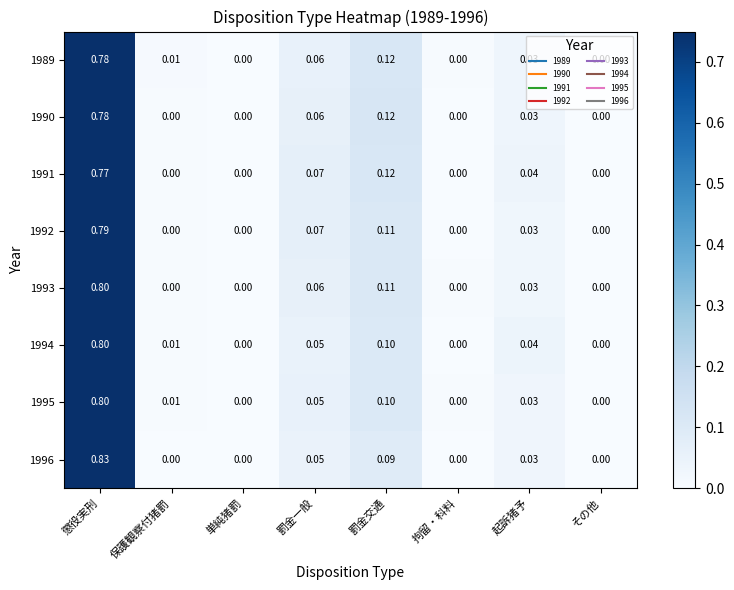

Which category has the highest value in the 1989 series?

懲役実刑